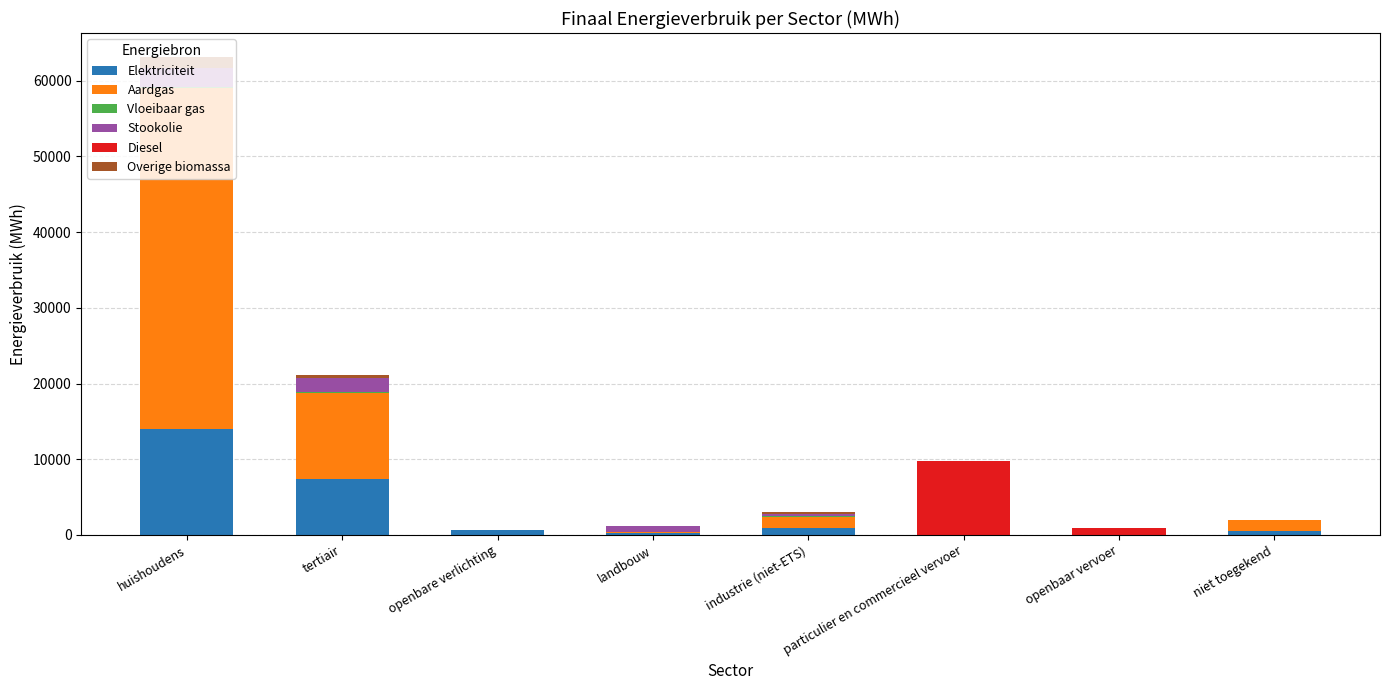

At which category is the sum across all series the highest?

huishoudens